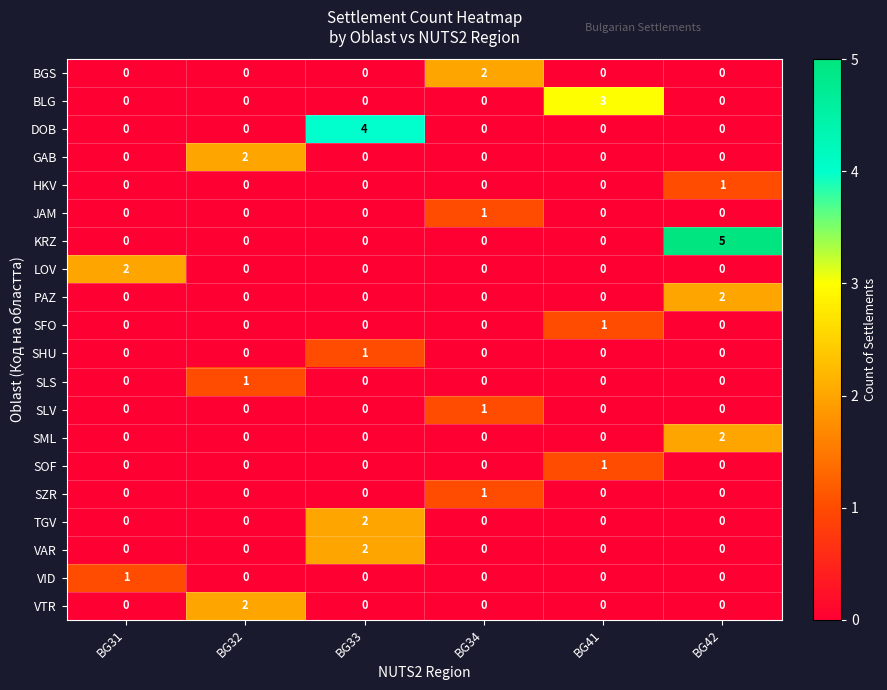

The value of PAZ at BG33 is 0. True or false?

True